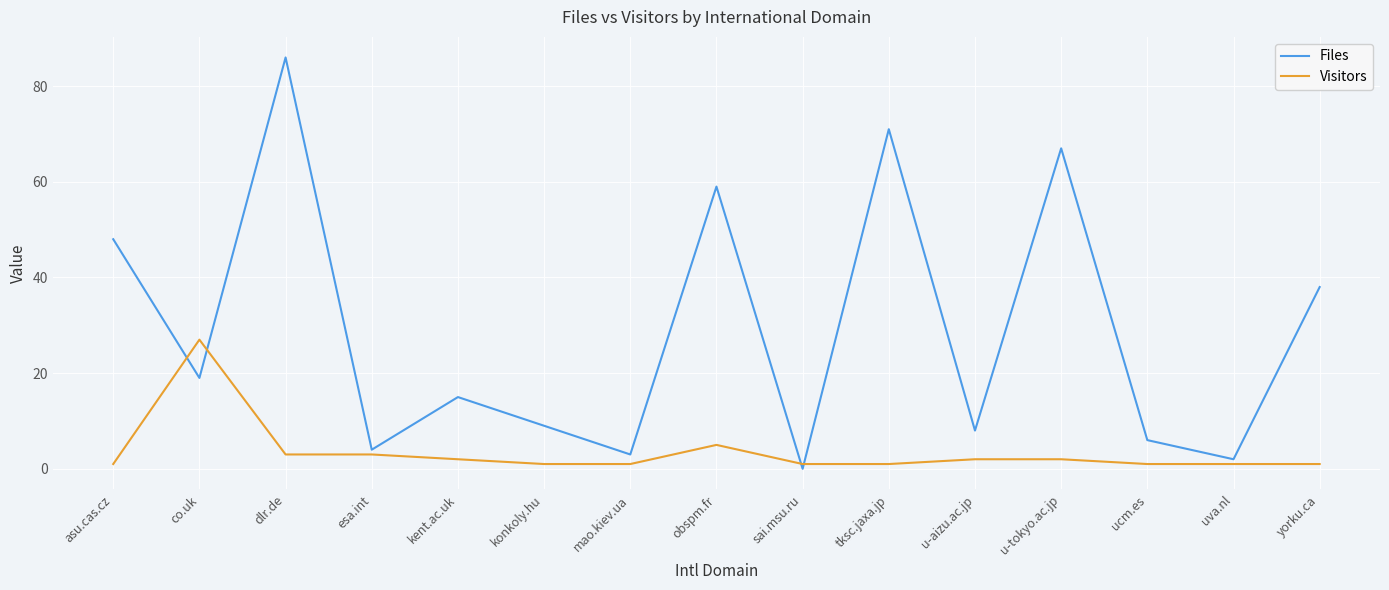

List the series in order of their overall mean, highest first.

Files, Visitors